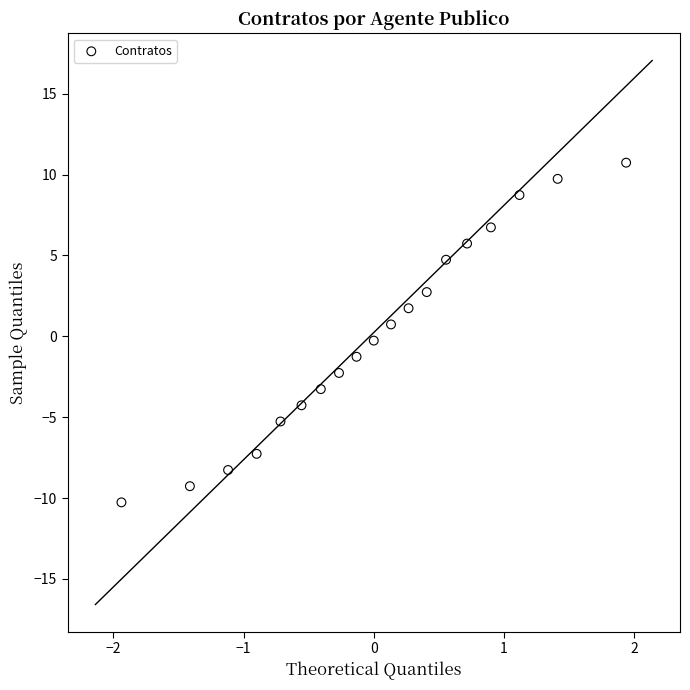

What is the range of X values (max minus min)?

3.9